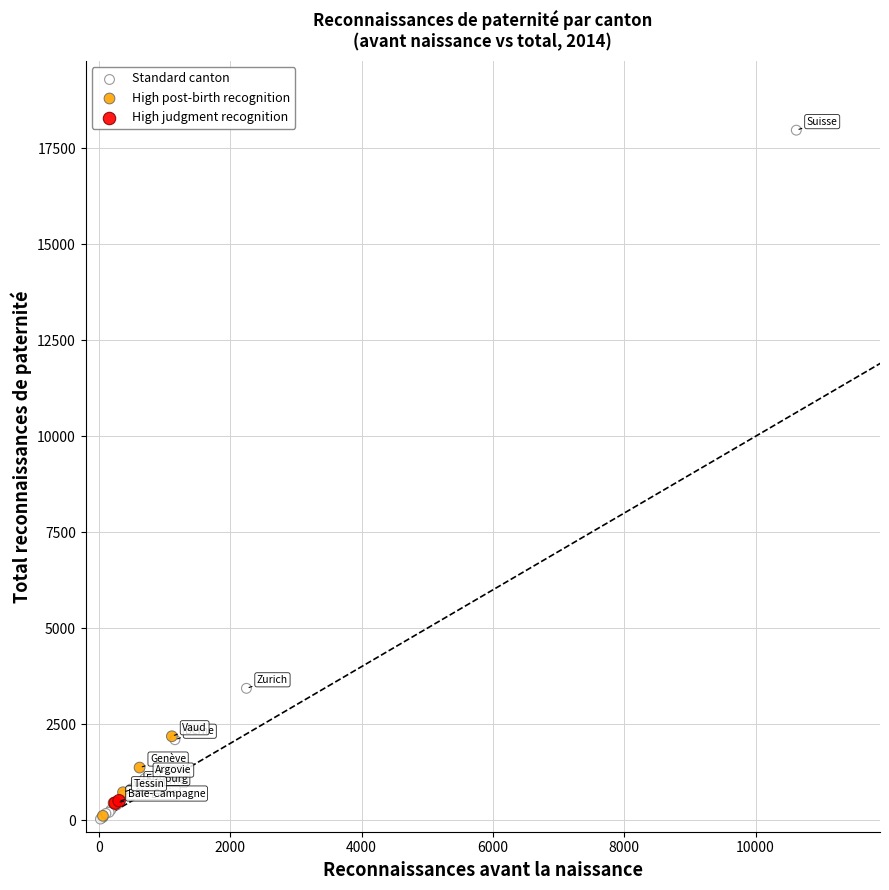

What are all the series names shown in the legend?

Standard canton, High post-birth recognition, High judgment recognition